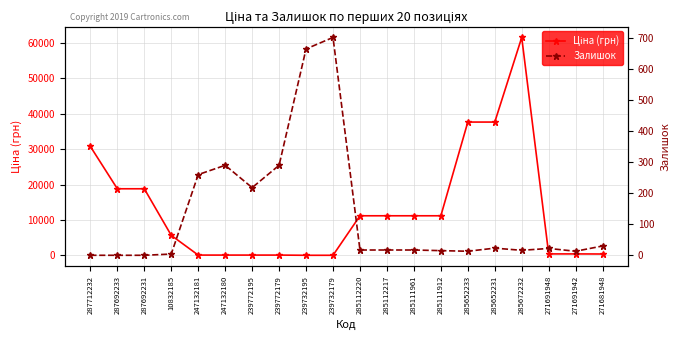

What is the difference between the Залишок values at 239772179 and 287692231?

290.0